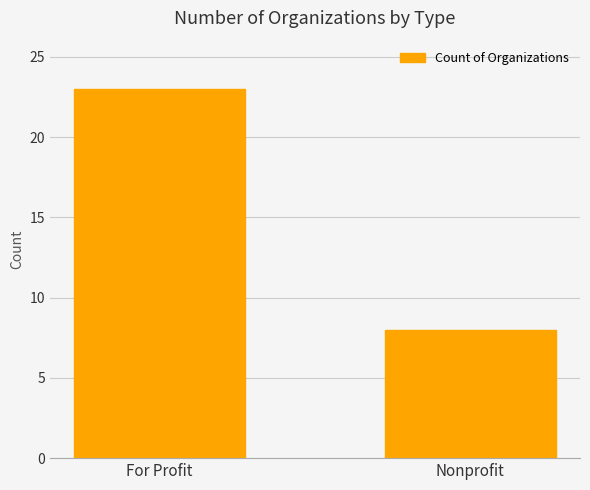

What is the difference between the values at Nonprofit and For Profit?

15